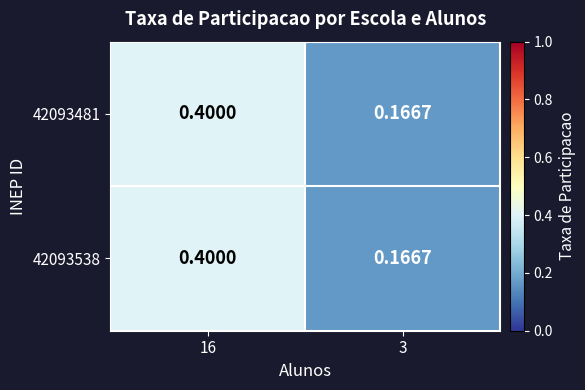

Is the value of 42093481 at 16 greater than the value of 42093538 at 3?

Yes